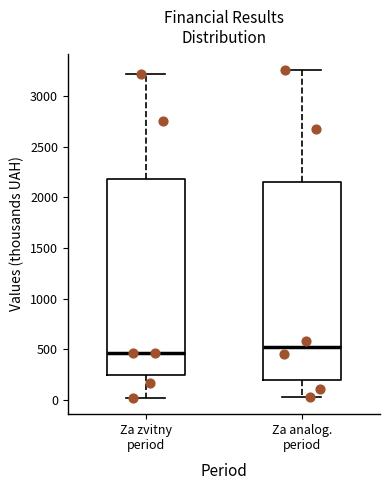

Which box has the lowest median line?

Za zvitny period